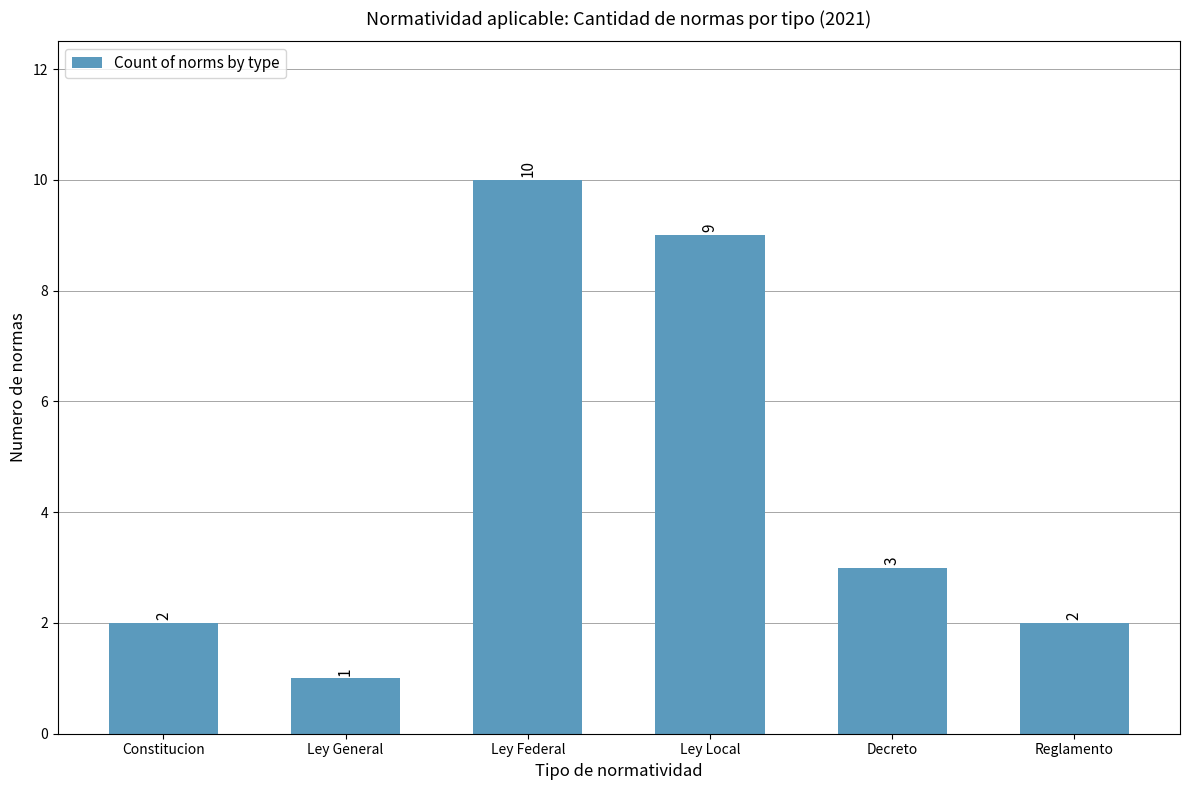

What position from the left is Constitucion?

1